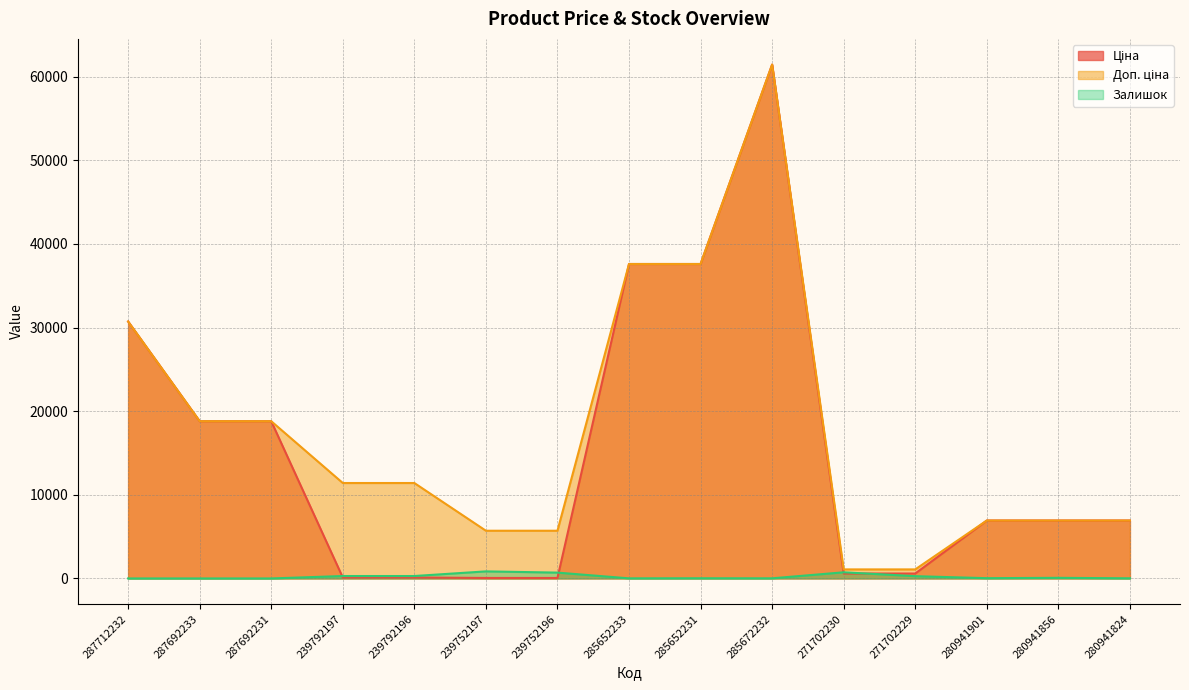

In Залишок, how many points are higher than both neighbors (excluding endpoints)?

4